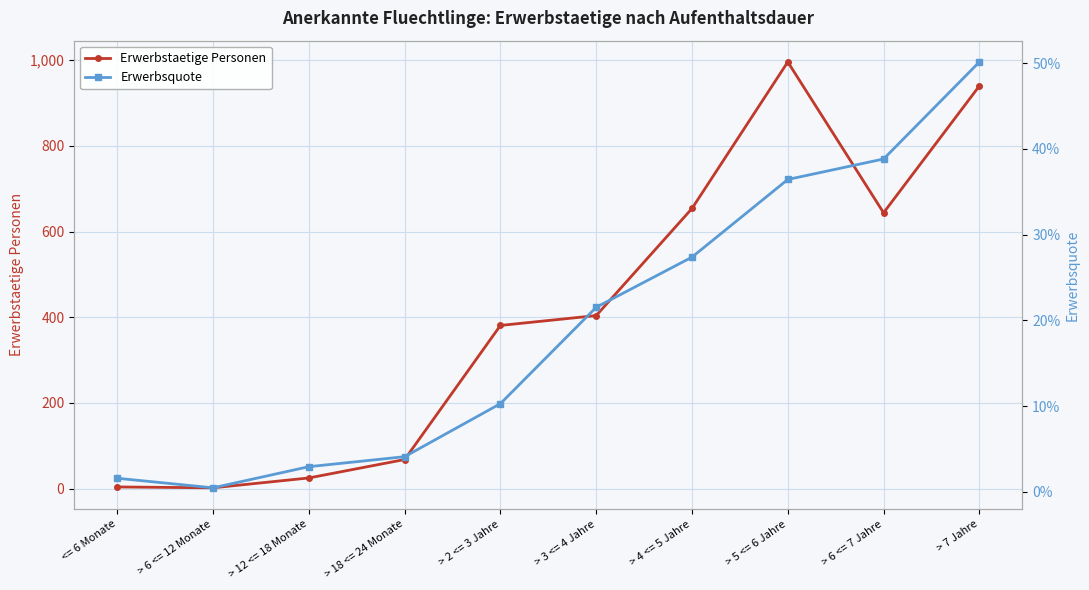

Is the value of Erwerbstaetige Personen at > 7 Jahre greater than the value of Erwerbsquote at > 6 <= 7 Jahre?

Yes